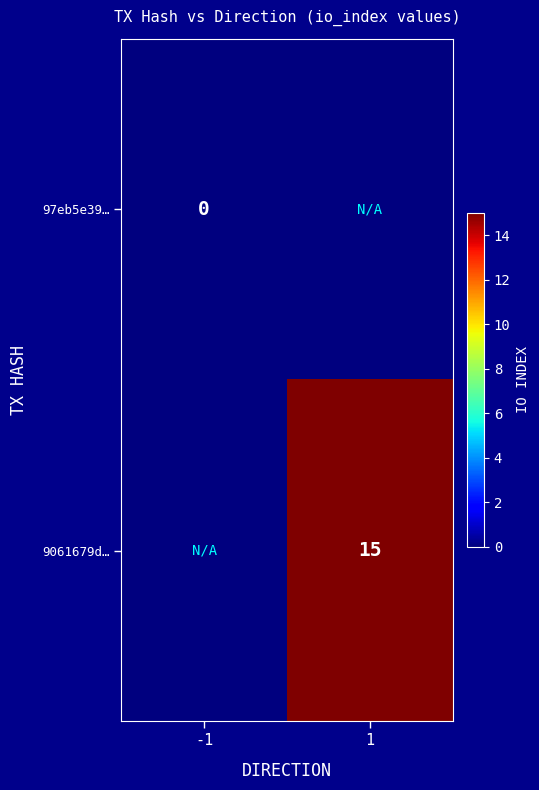

The value of 9061679d… at 1 is 15. True or false?

True